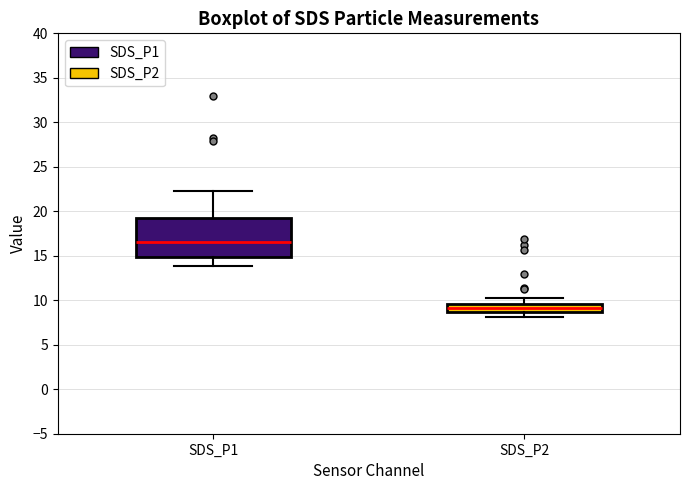

Reading left to right, read every box against the y-axis: the position of its median line, the range the box covers, and the ends of its whiskers. The values are not printed on the chart, so give them approximately, as read against the axis.

SDS_P1: median 16.5, box 15.0 to 19.5, whiskers 14.0 to 22.5
SDS_P2: median 9.0, box 8.5 to 9.5, whiskers 8.0 to 10.0